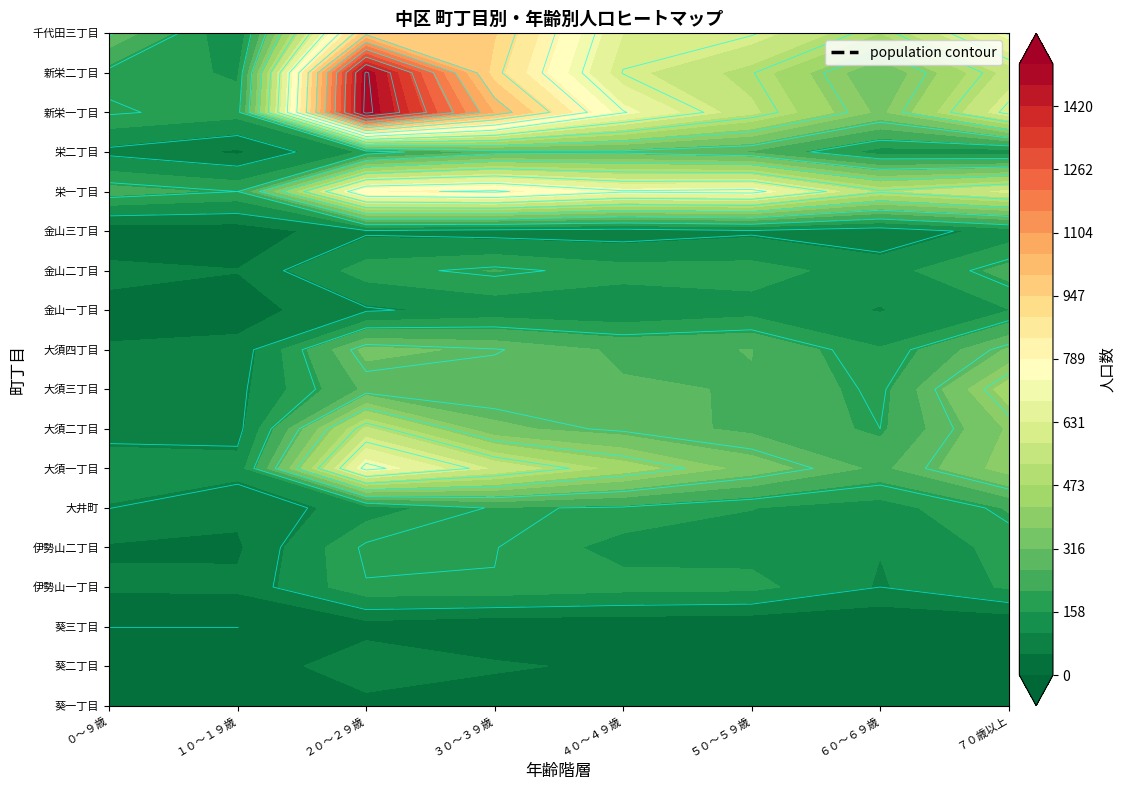

Reading left to right, list all the values displayed in this chart.

葵一丁目: 0=1	1=3	2=29	3=20	4=14	5=17	6=11	7=33
葵二丁目: 0=5	1=3	2=99	3=60	4=42	5=28	6=5	7=15
葵三丁目: 0=0	1=0	2=27	3=10	4=9	5=3	6=2	7=0
伊勢山一丁目: 0=61	1=63	2=197	3=198	4=179	5=174	6=100	7=165
伊勢山二丁目: 0=47	1=45	2=210	3=202	4=137	5=138	6=107	7=176
大井町: 0=101	1=64	2=130	3=206	4=194	5=159	6=133	7=215
大須一丁目: 0=137	1=124	2=724	3=570	4=450	5=347	6=249	7=394
大須二丁目: 0=78	1=81	2=538	3=327	4=290	5=251	6=200	7=375
大須三丁目: 0=63	1=86	2=274	3=274	4=269	5=260	6=188	7=451
大須四丁目: 0=56	1=67	2=332	3=304	4=253	5=264	6=162	7=323
金山一丁目: 0=39	1=30	2=93	3=124	4=113	5=137	6=102	7=156
金山二丁目: 0=65	1=54	2=183	3=213	4=180	5=180	6=131	7=230
金山三丁目: 0=17	1=20	2=90	3=77	4=70	5=91	6=64	7=127
栄一丁目: 0=233	1=200	2=784	3=812	4=709	5=724	6=511	7=590
栄二丁目: 0=86	1=44	2=168	3=275	4=288	5=255	6=135	7=123
新栄一丁目: 0=207	1=179	2=1525	3=1047	4=705	5=538	6=354	7=620
新栄二丁目: 0=186	1=151	2=1512	3=919	4=597	5=504	6=318	7=546
千代田三丁目: 0=308	1=108	2=982	3=952	4=630	5=606	6=472	7=706